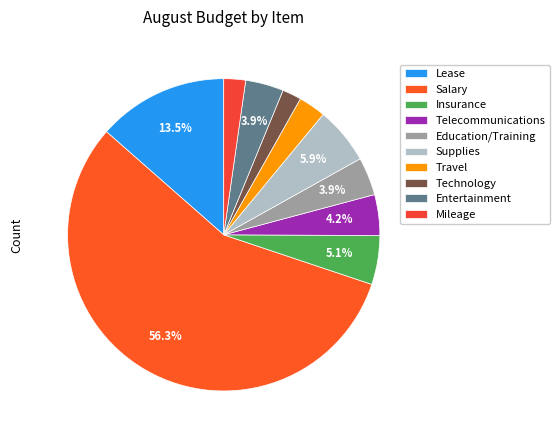

What percentage do Mileage and Telecommunications together represent?

6.5%